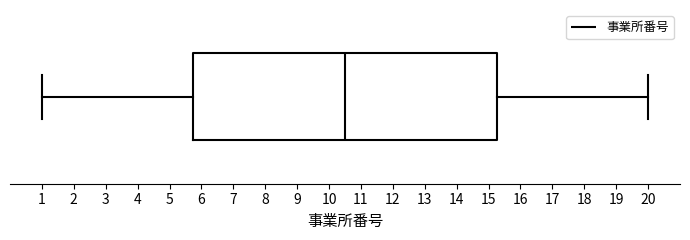

Transcribe this box plot: give where the median line is, the range the box spans, and where the two whiskers end, as read against the x-axis. The values are not printed on the chart, so give them approximately, as read against the axis.

median 10.5, box 5.8 to 15.3, whiskers 1.0 to 20.0